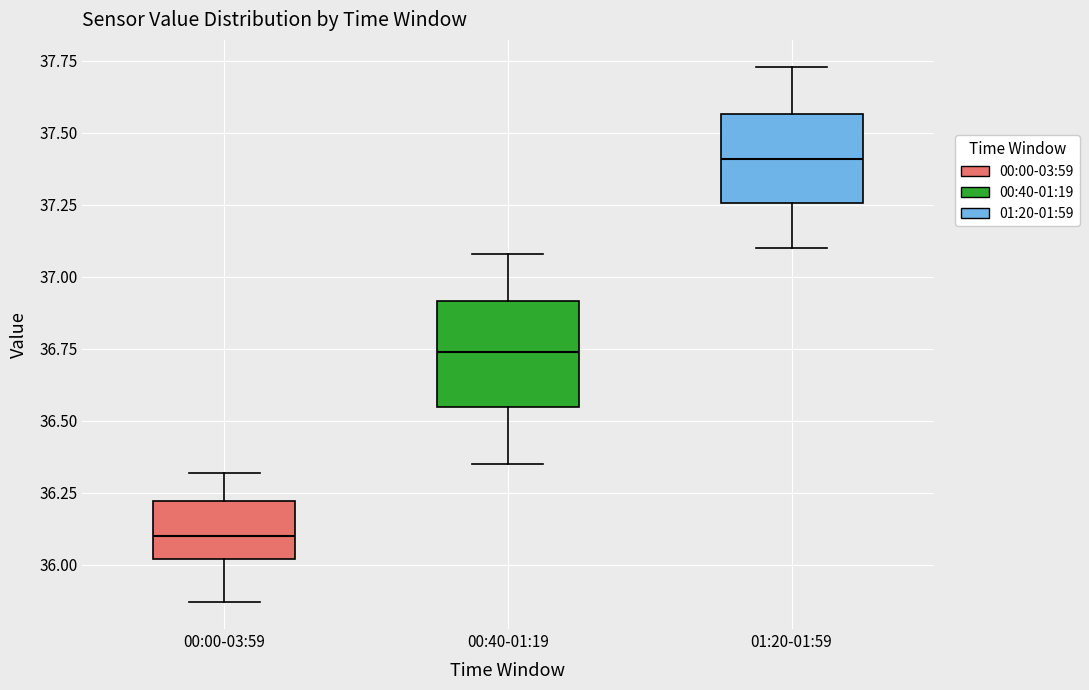

Comparing the boxes themselves (not the whiskers), which one is the tallest?

00:40-01:19